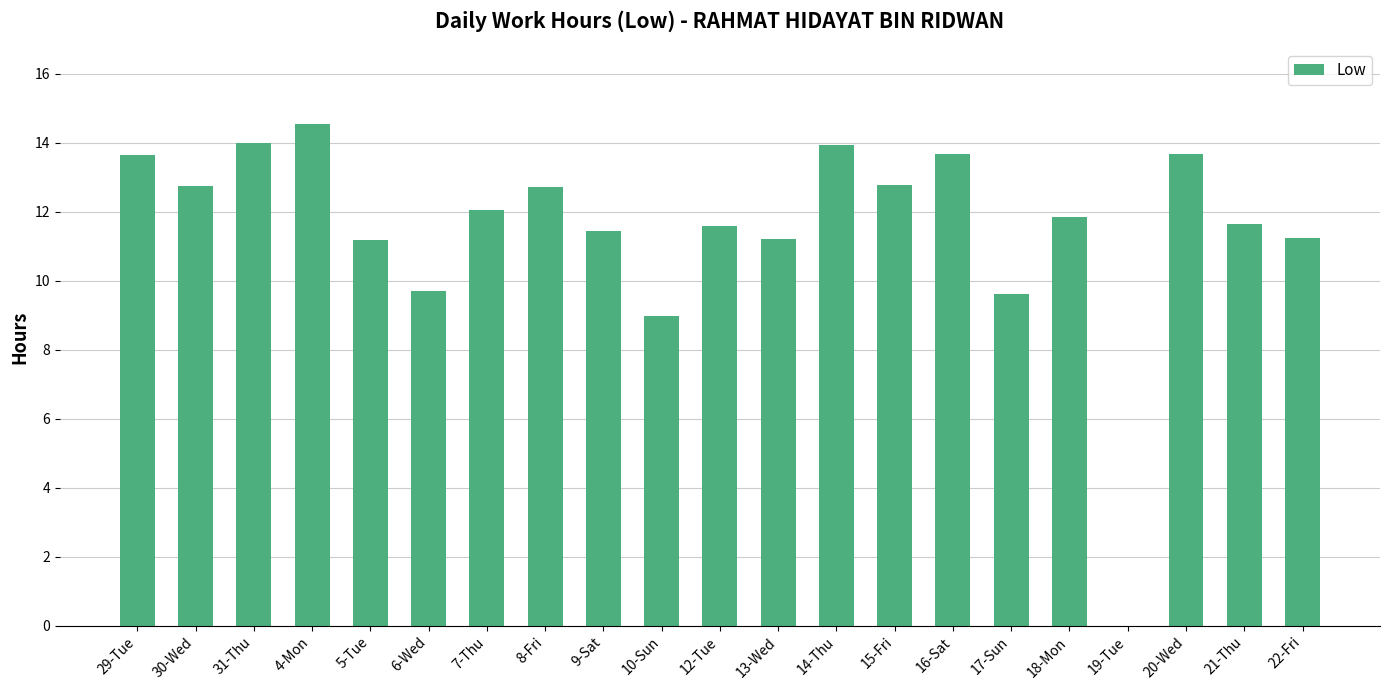

Between 22-Fri and 17-Sun, which is larger?

22-Fri